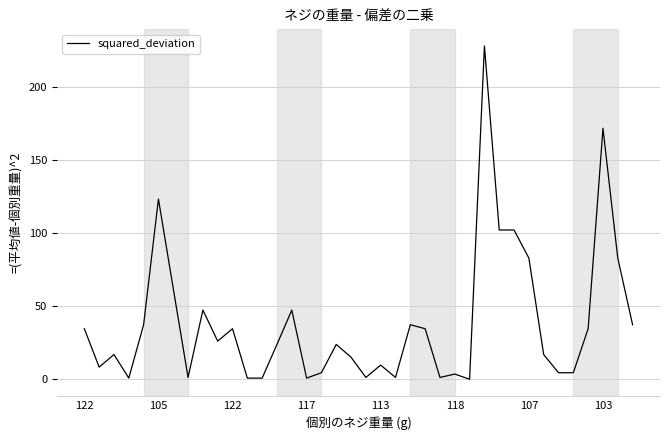

Count the number of categories in the chart.

38